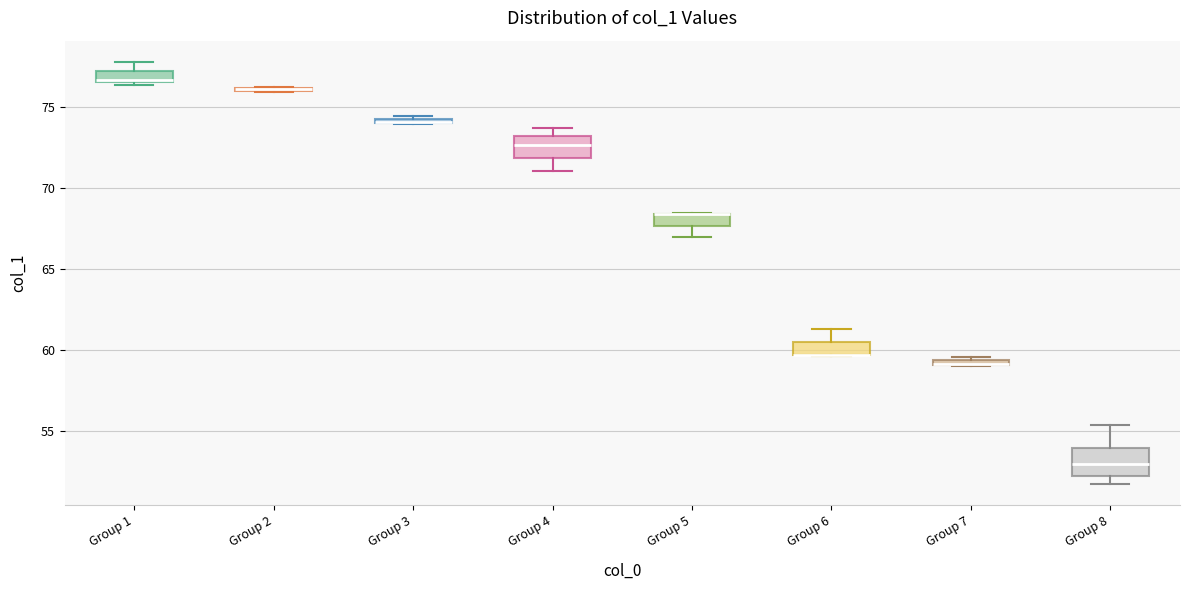

Where is the lower edge of the box for Group 3 on the y-axis? The values are not printed on the chart, so give them approximately, as read against the axis.

74.0